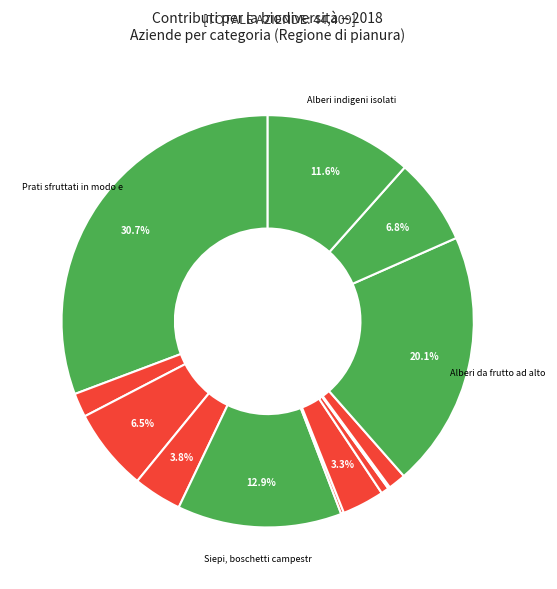

Which slice is the smallest?

Fasce di colture estensive